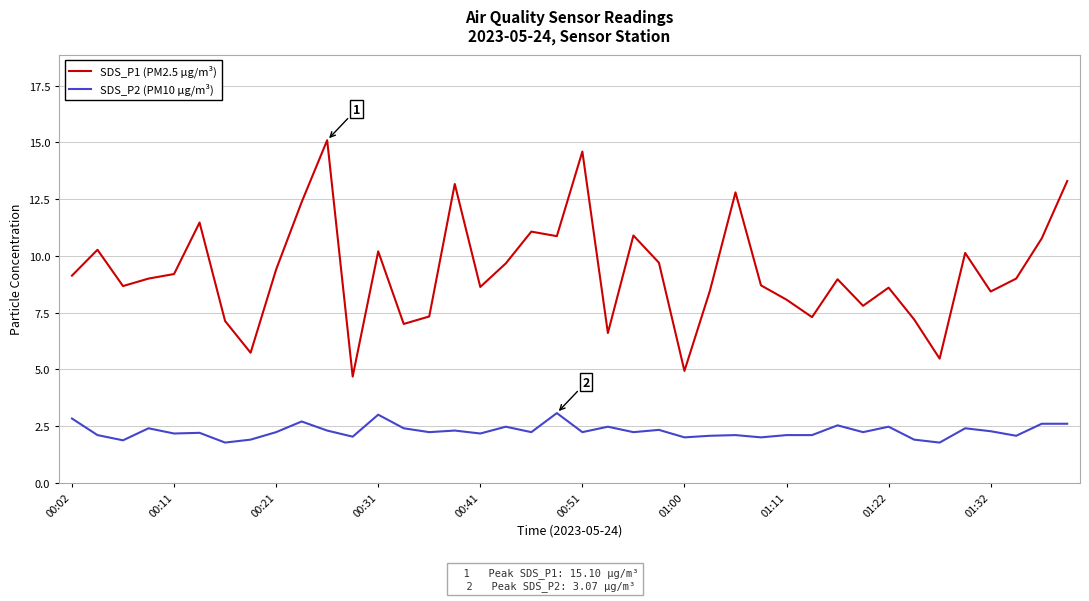

True or false: SDS_P2 (PM10 µg/m³) and SDS_P1 (PM2.5 µg/m³) cross at least once.

False